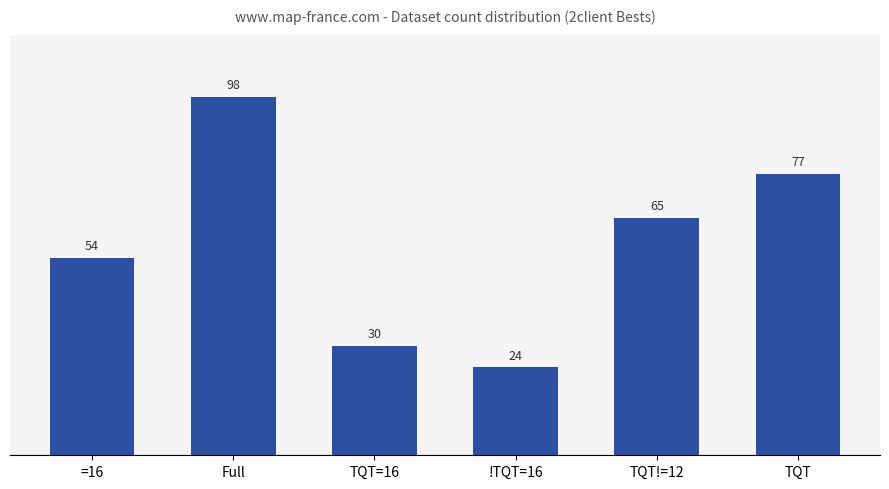

Does the chart contain any negative values?

No